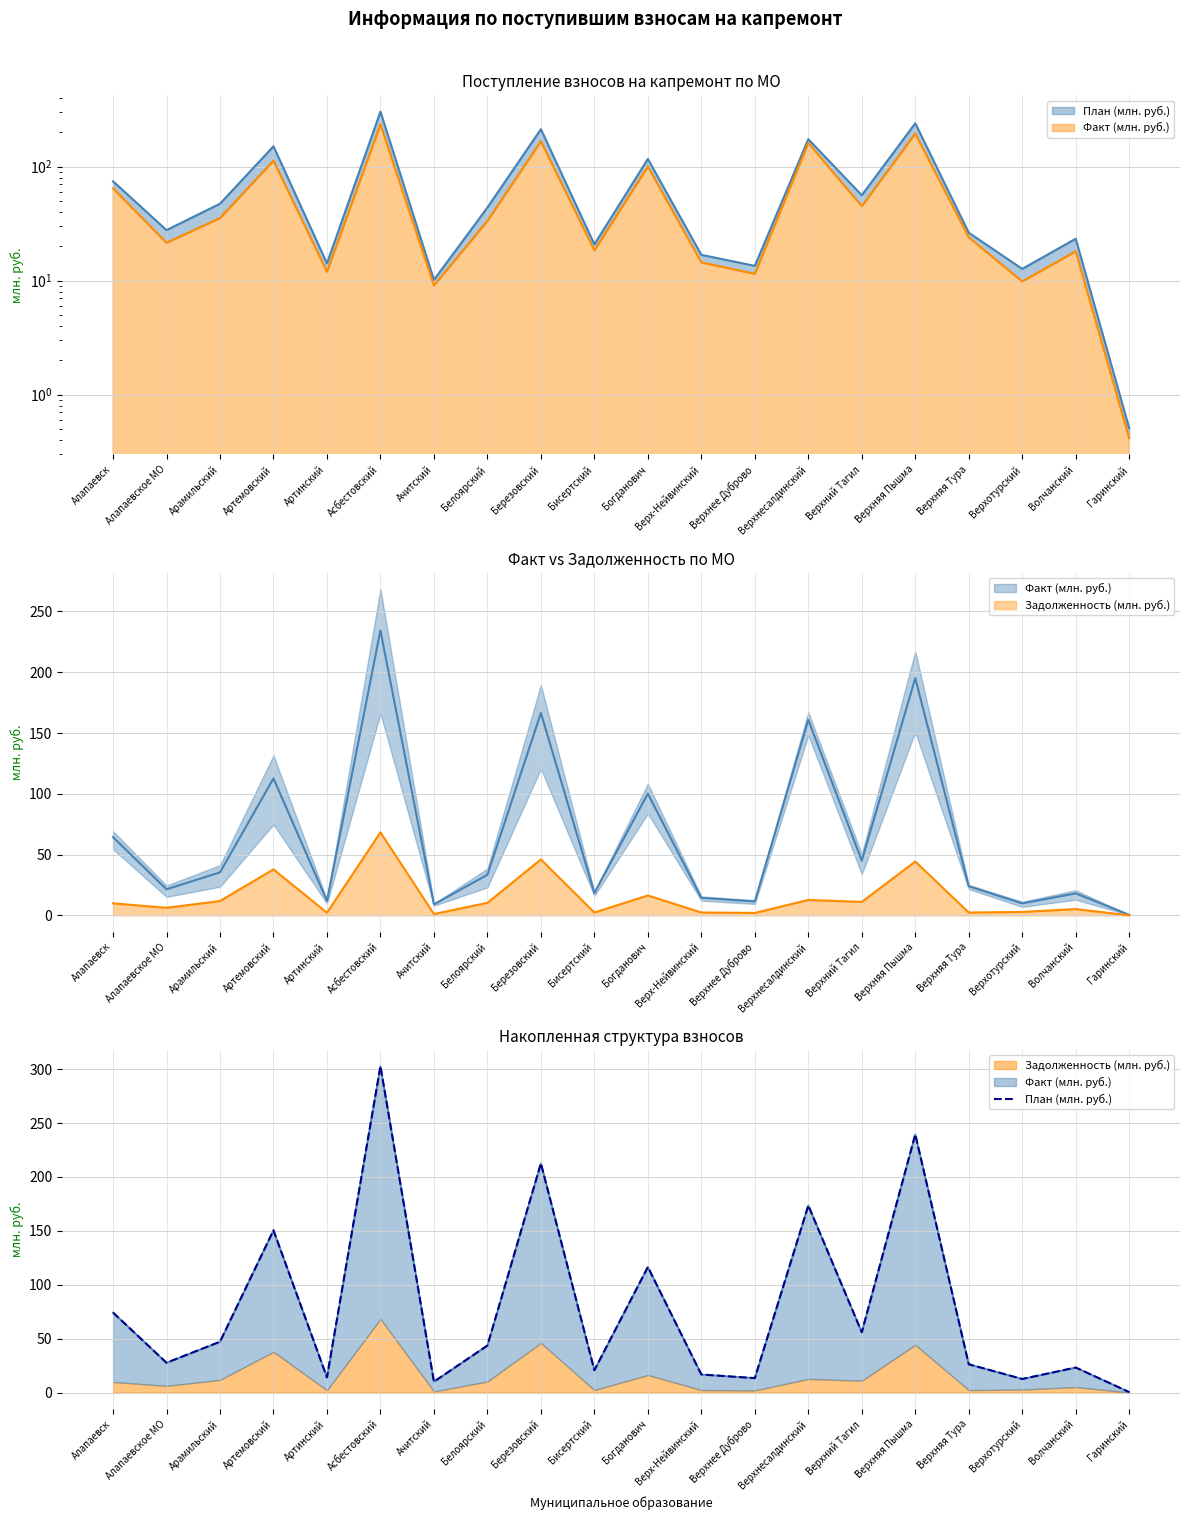

Reading left to right, what are all the values shown in this chart?

Алапаевск=74.3	Алапаевское МО=27.7	Арамильский=47.2	Артемовский=150.5	Артинский=14.2	Асбестовский=302.7	Ачитский=10.2	Белоярский=43.7	Березовский=212.6	Бисертский=20.8	Богданович=116.5	Верх-Нейвинский=16.8	Верхнее Дуброво=13.5	Верхнесалдинский=173.6	Верхний Тагил=56.0	Верхняя Пышма=239.5	Верхняя Тура=26.3	Верхотурский=12.7	Волчанский=23.3	Гаринский=0.5